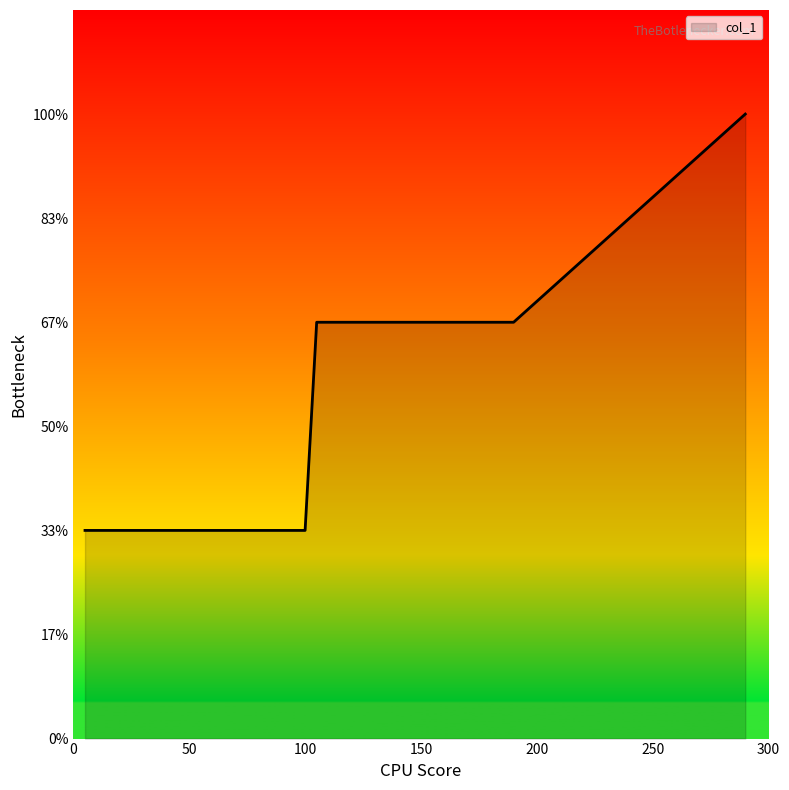

At which category does the data reach its first local peak?

105